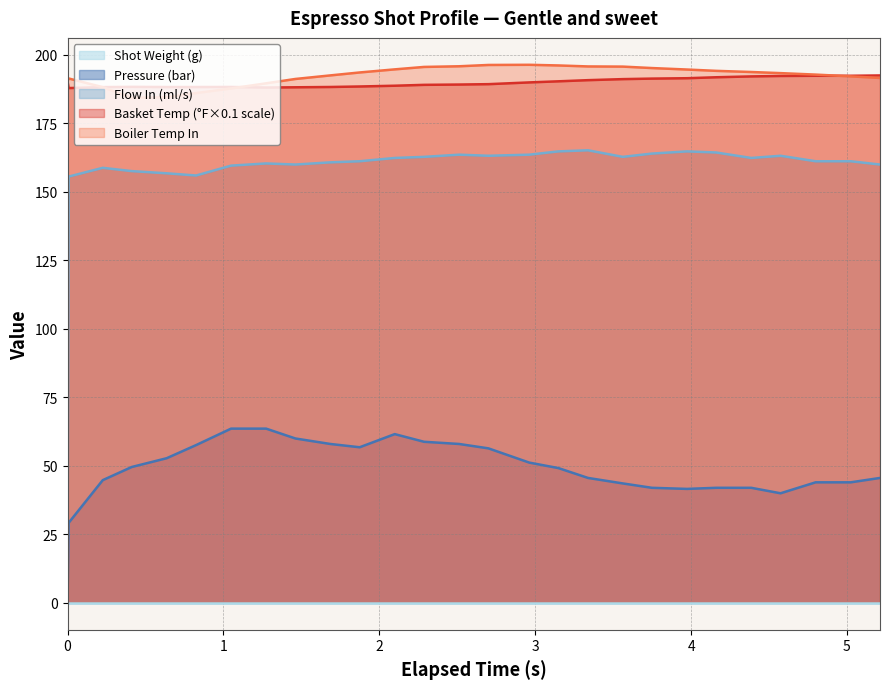

Which series has the widest spread of values?

Flow In (ml/s)